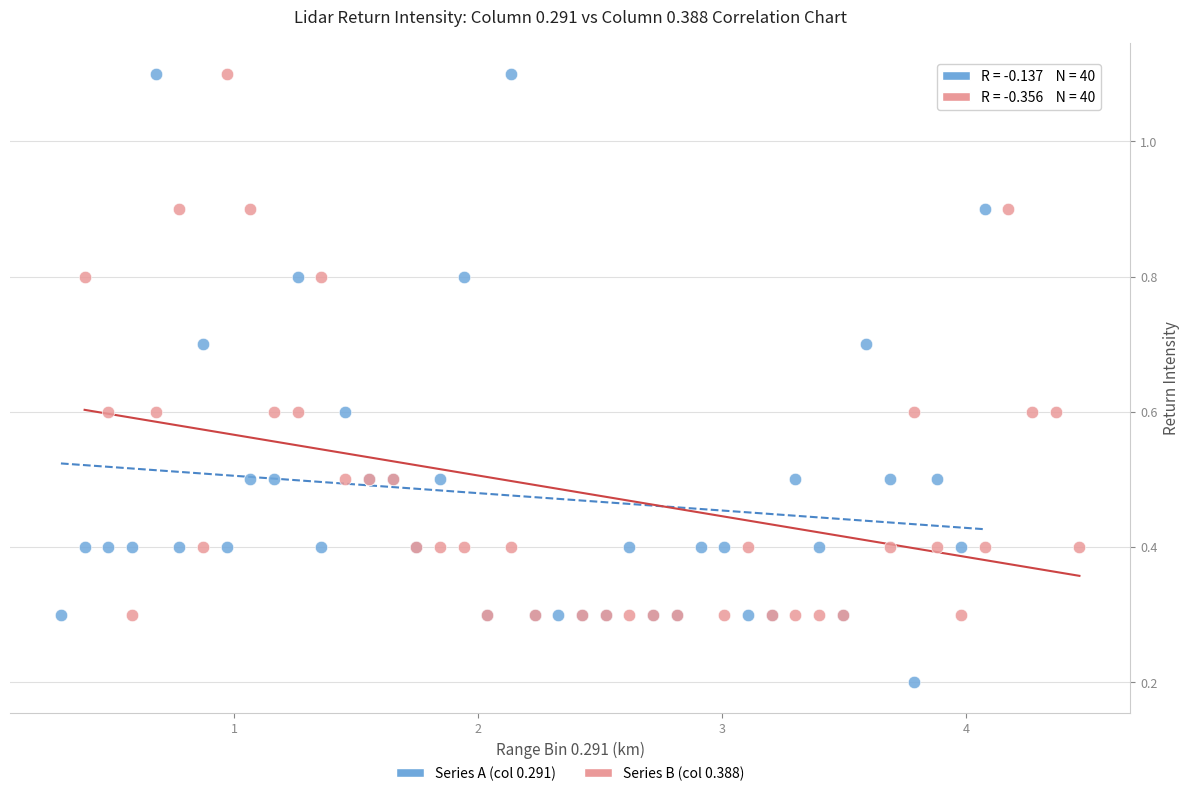

Which series has the widest spread of Y values?

Series A (col 0.291)